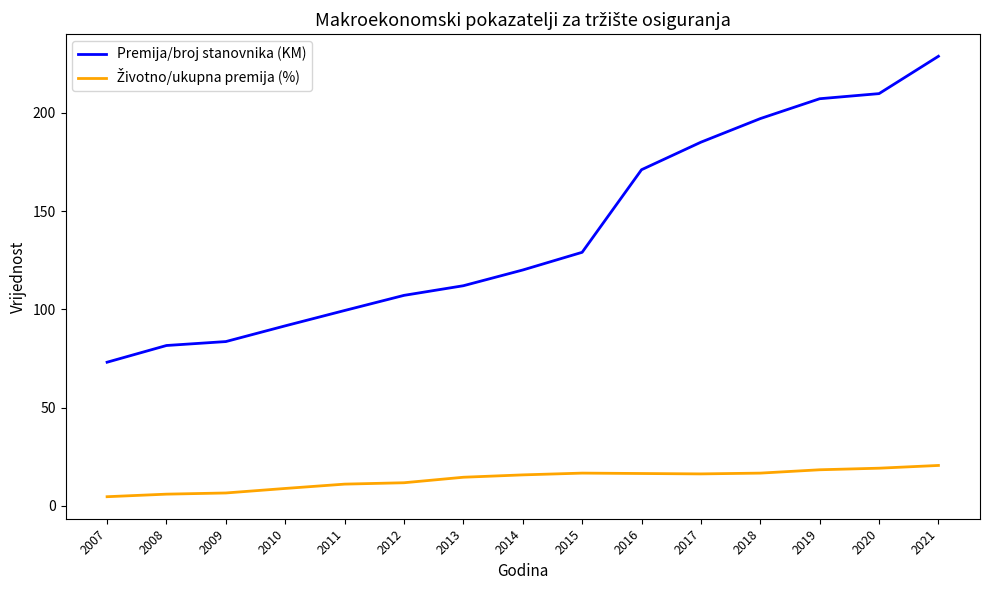

What is the difference between the maximum and minimum values in the Premija/broj stanovnika (KM) series?

155.6